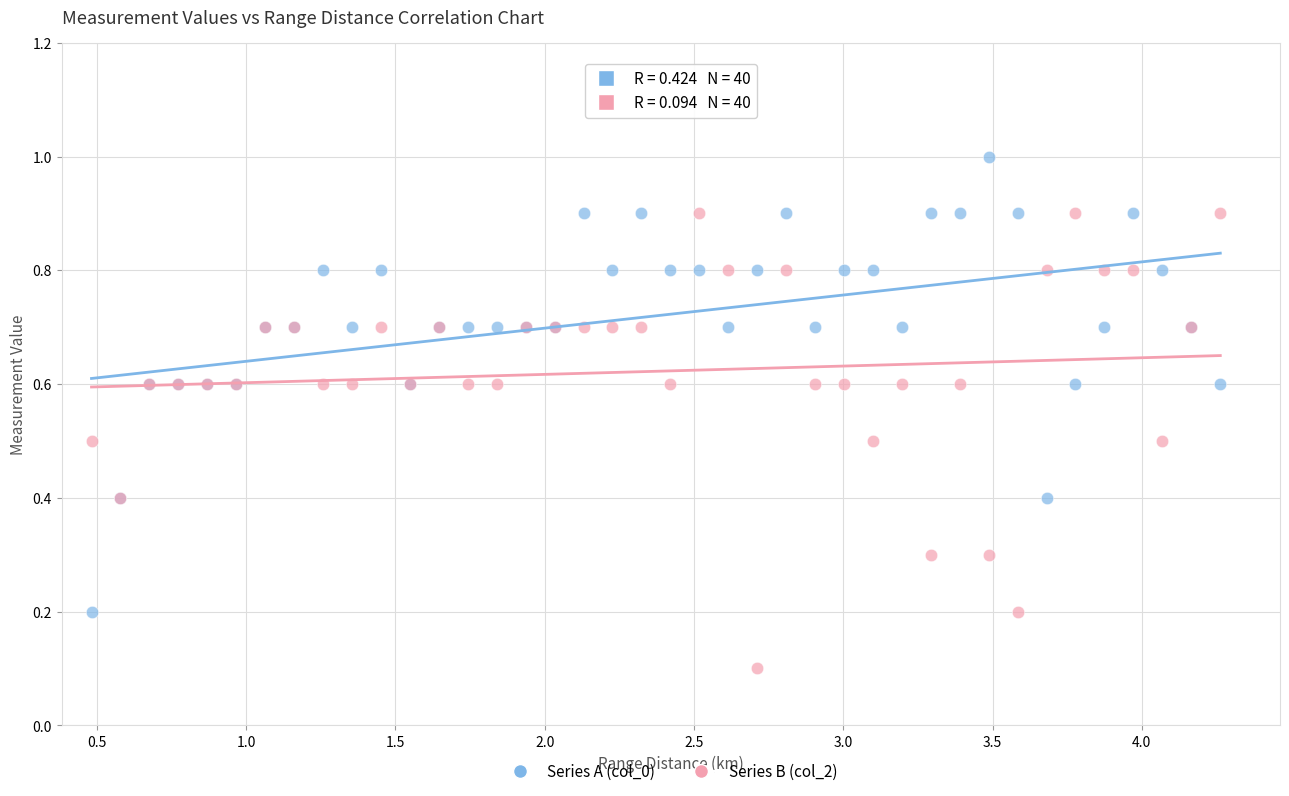

Which series reaches the maximum Y coordinate?

Series A (col_0)